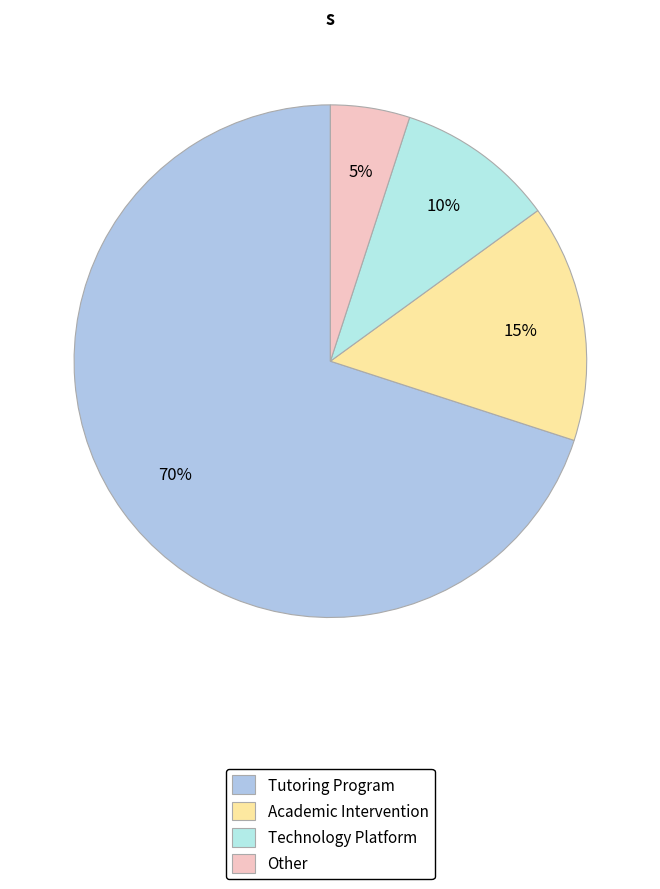

To the nearest percent, what percentage of the pie is Other?

5%